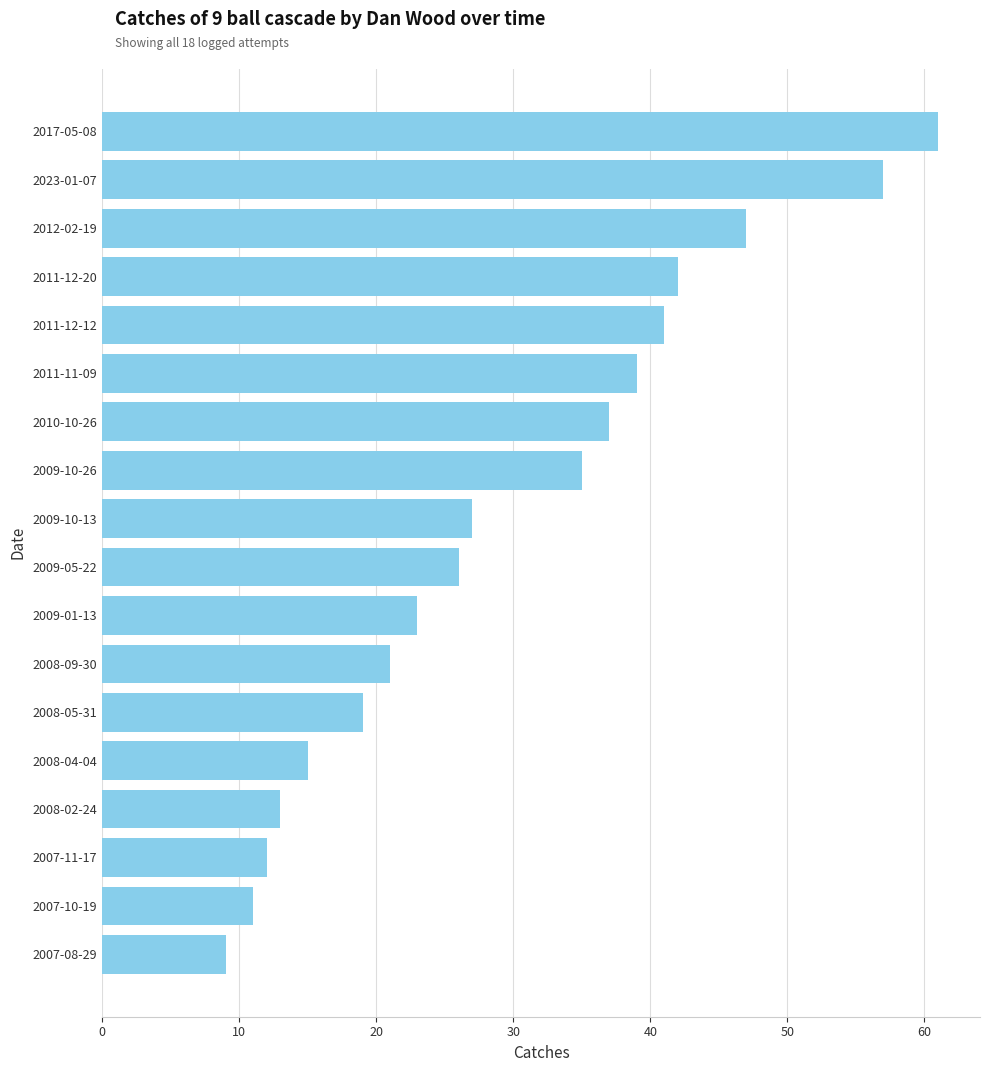

The chart shows a value of 41 at 2011-12-12. True or false?

True